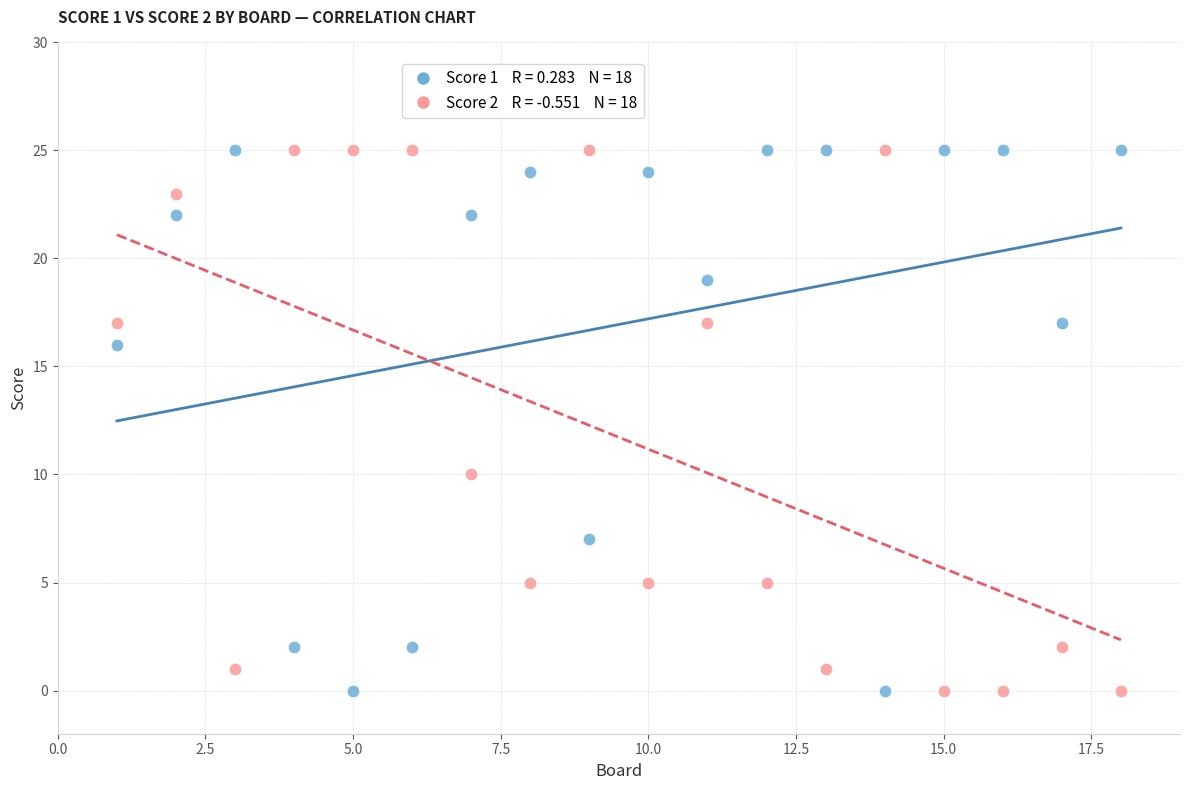

Across all data points, what is the range of X values (max minus min)?

17